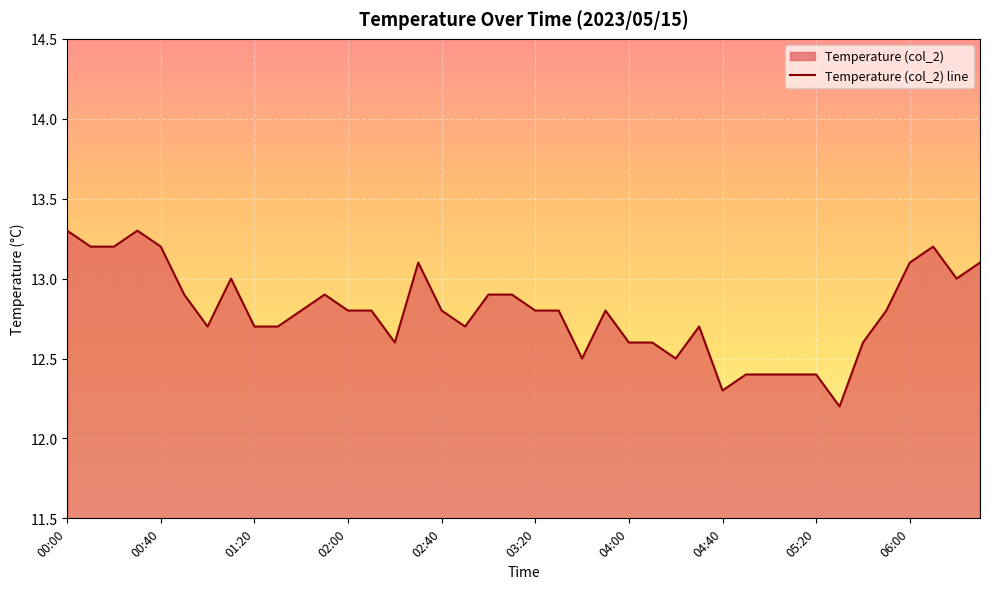

What is the smallest value displayed?

12.2